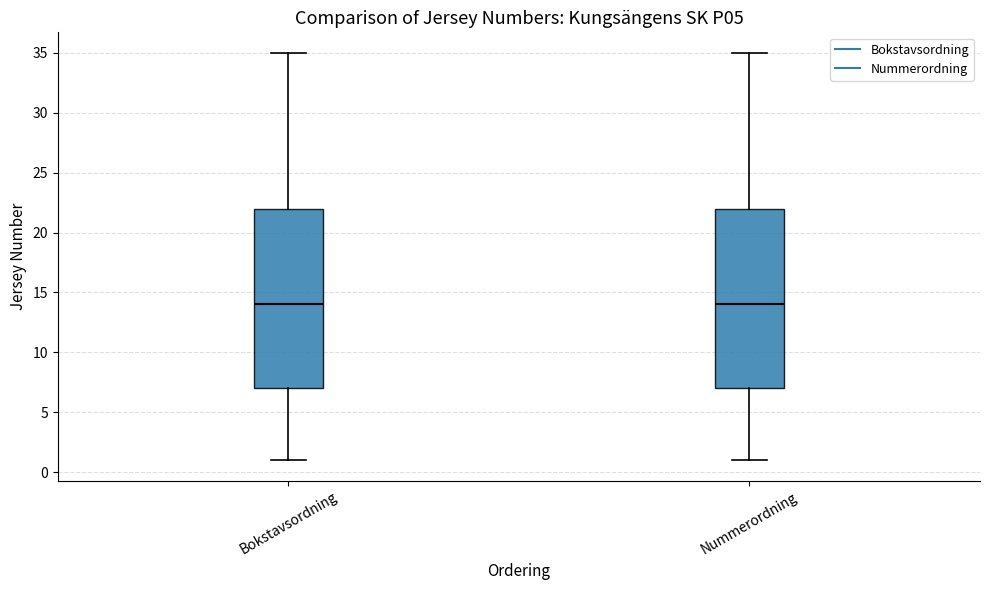

Reading left to right, read every box against the y-axis: the position of its median line, the range the box covers, and the ends of its whiskers. The values are not printed on the chart, so give them approximately, as read against the axis.

Bokstavsordning: median 14, box 7 to 22, whiskers 1 to 35
Nummerordning: median 14, box 7 to 22, whiskers 1 to 35